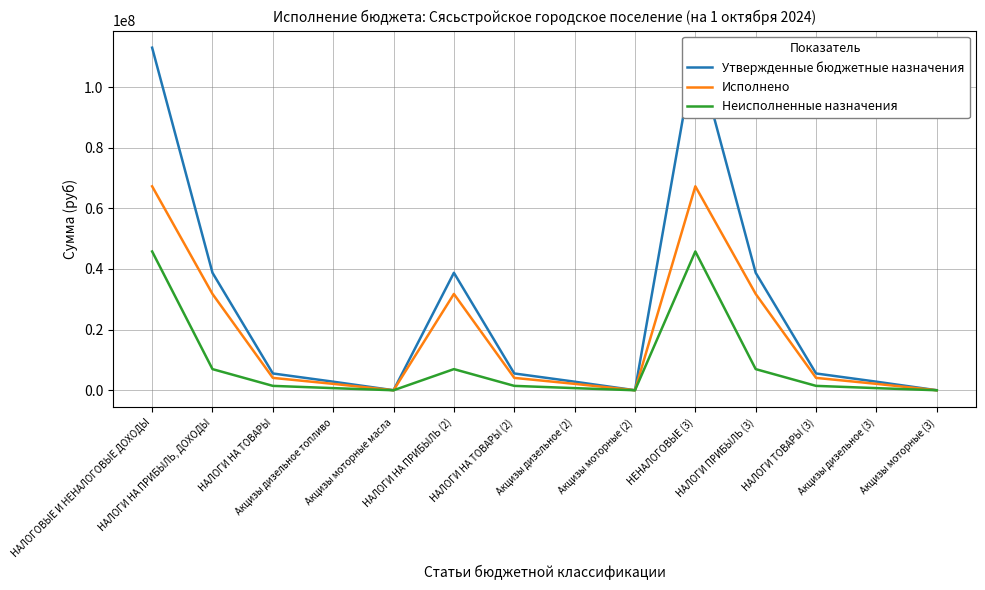

What are all the series names shown in the legend?

Утвержденные бюджетные назначения, Исполнено, Неисполненные назначения